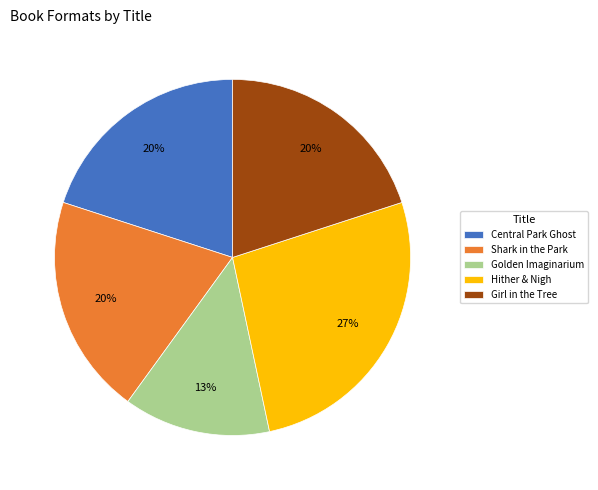

Do Girl in the Tree and Hither & Nigh together represent more than half of the pie?

No